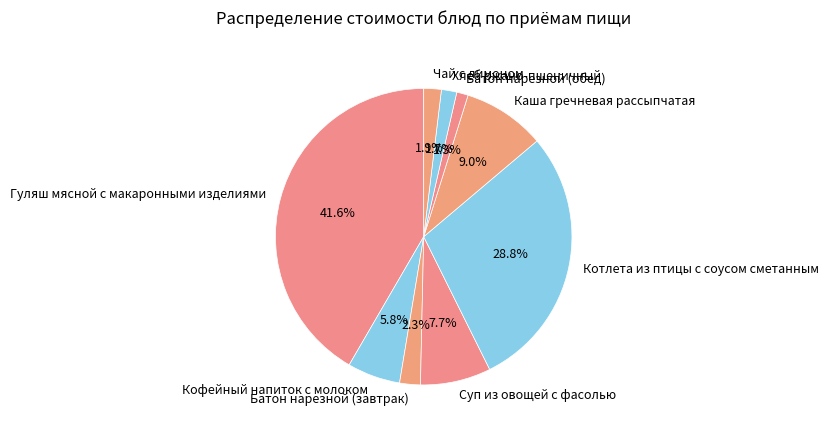

Is there any slice that represents more than half of the pie?

No